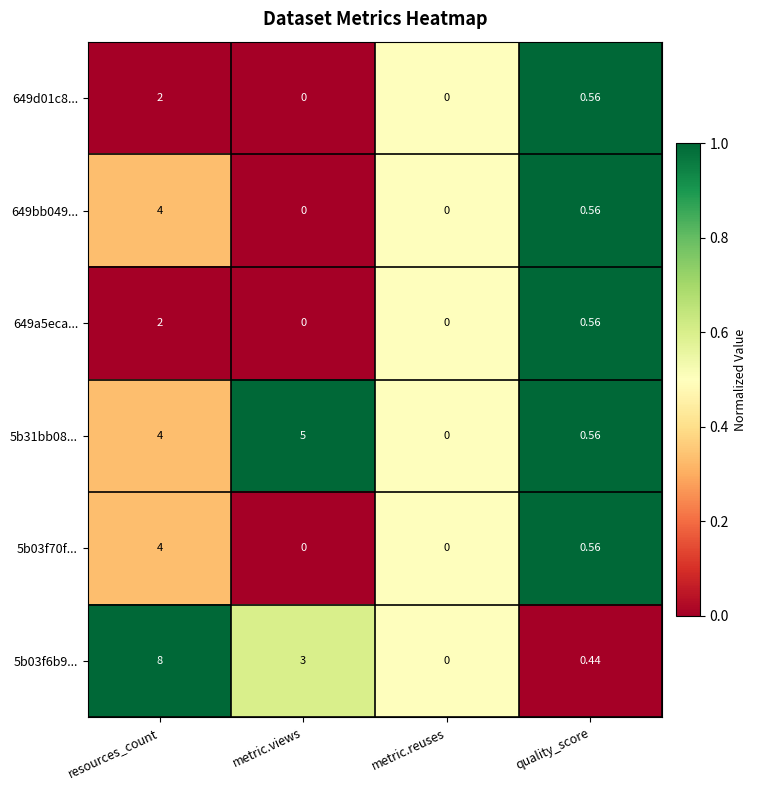

At which label does 649d01c8... reach its peak?

resources_count